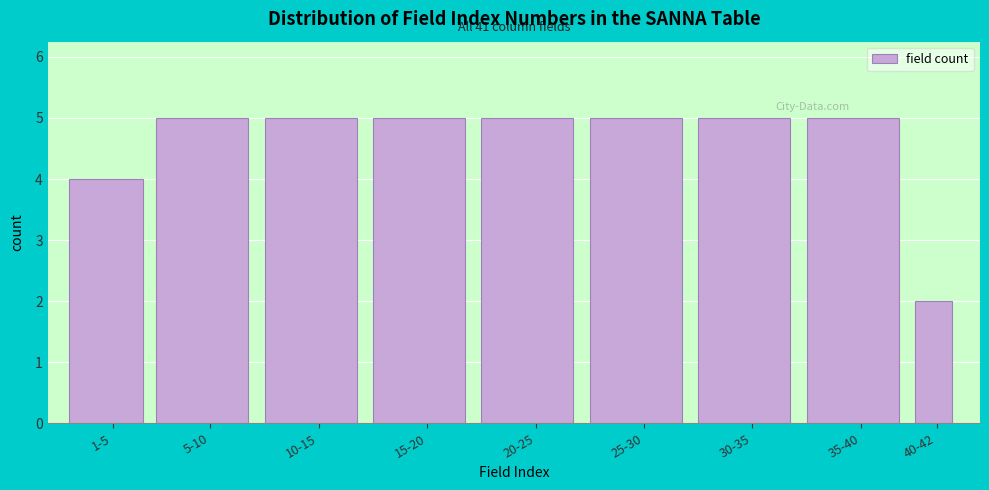

Reading left to right, list all the values displayed in this chart.

4	5	5	5	5	5	5	5	2